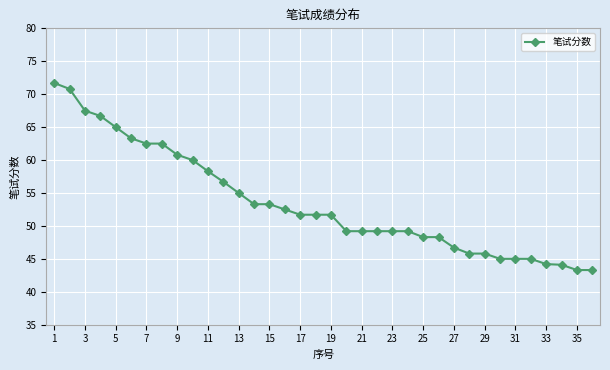

What is the difference between the maximum and minimum values?

28.4